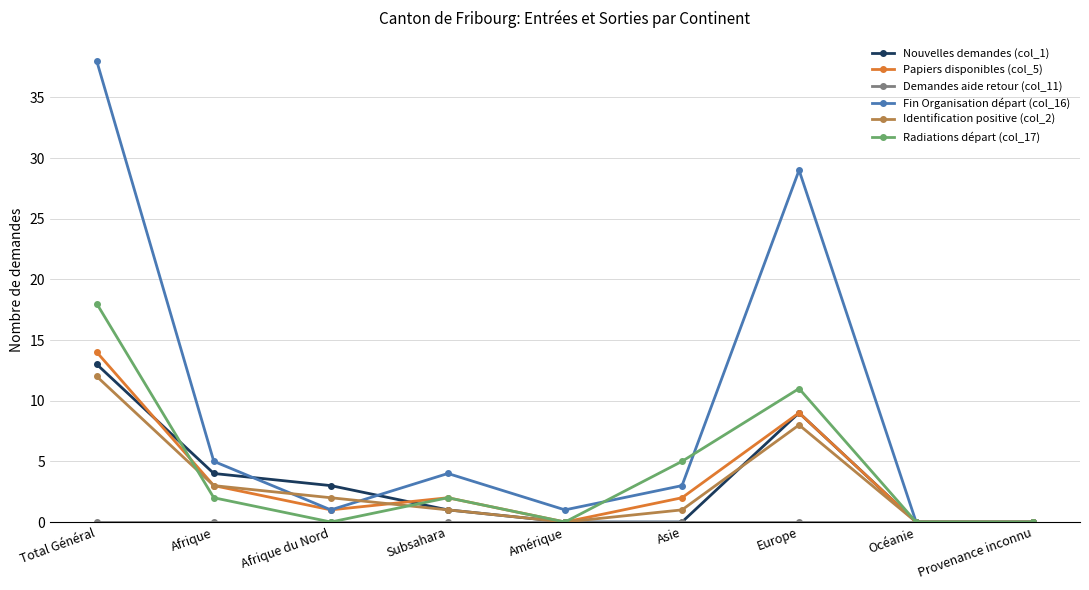

At which label is Papiers disponibles (col_5) closest to 7?

Europe